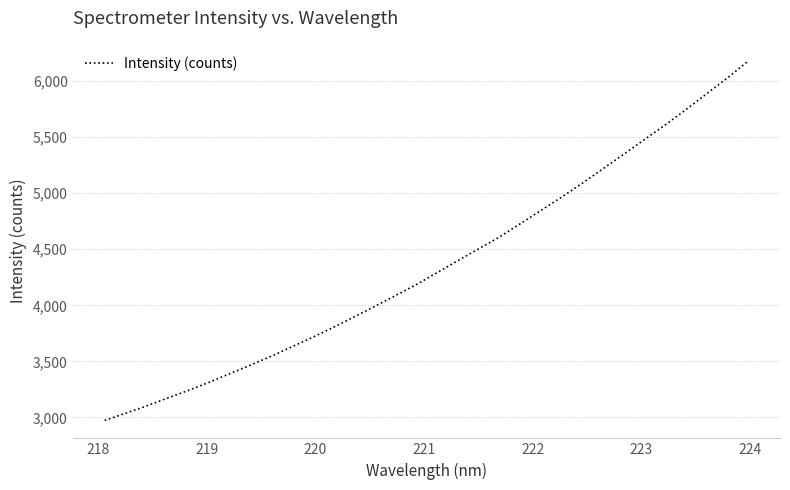

What is the greatest value displayed?

6176.3